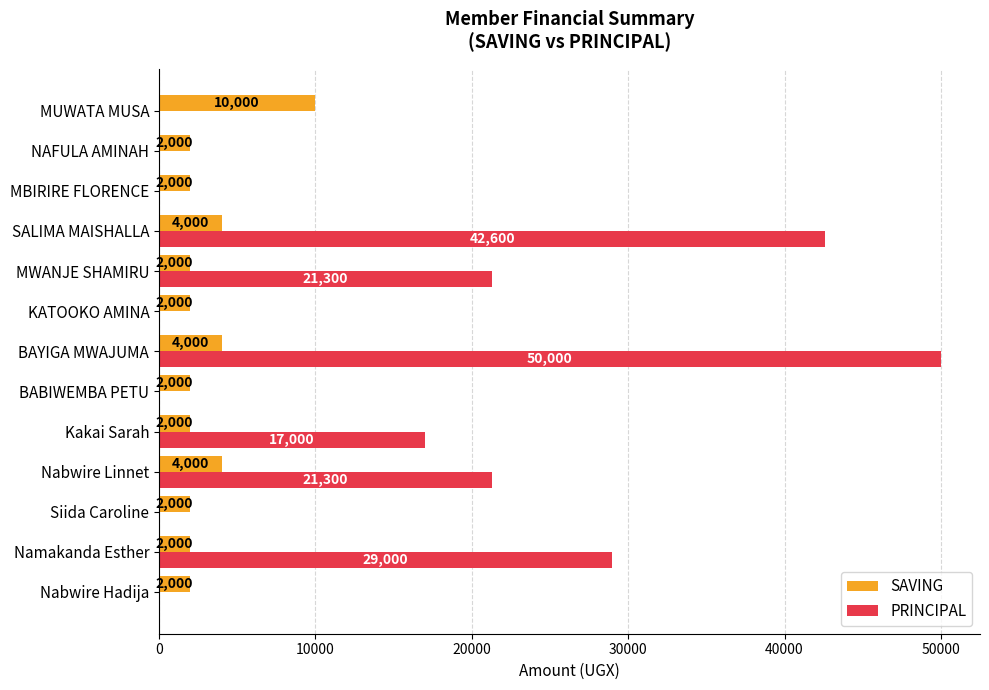

Which category has the highest value in the PRINCIPAL series?

BAYIGA MWAJUMA